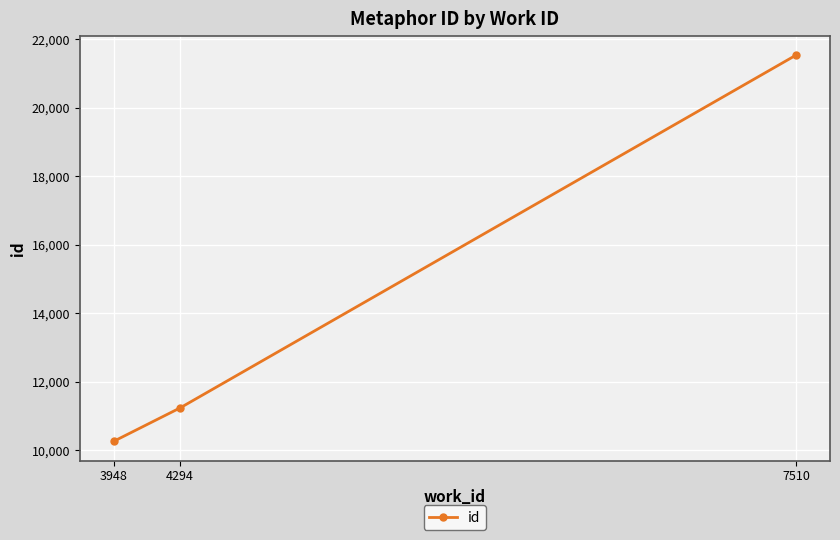

Which label corresponds to the largest value in the chart?

7510